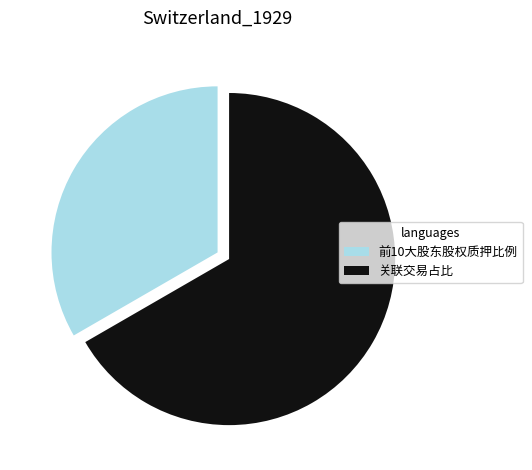

What is the majority slice?

关联交易占比